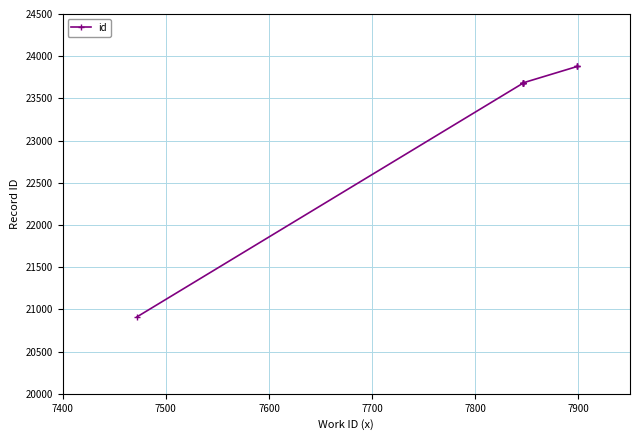

Reading left to right, transcribe all the data shown in this chart.

20911	23678	23679	23680	23681	23682	23683	23879	23880	23881